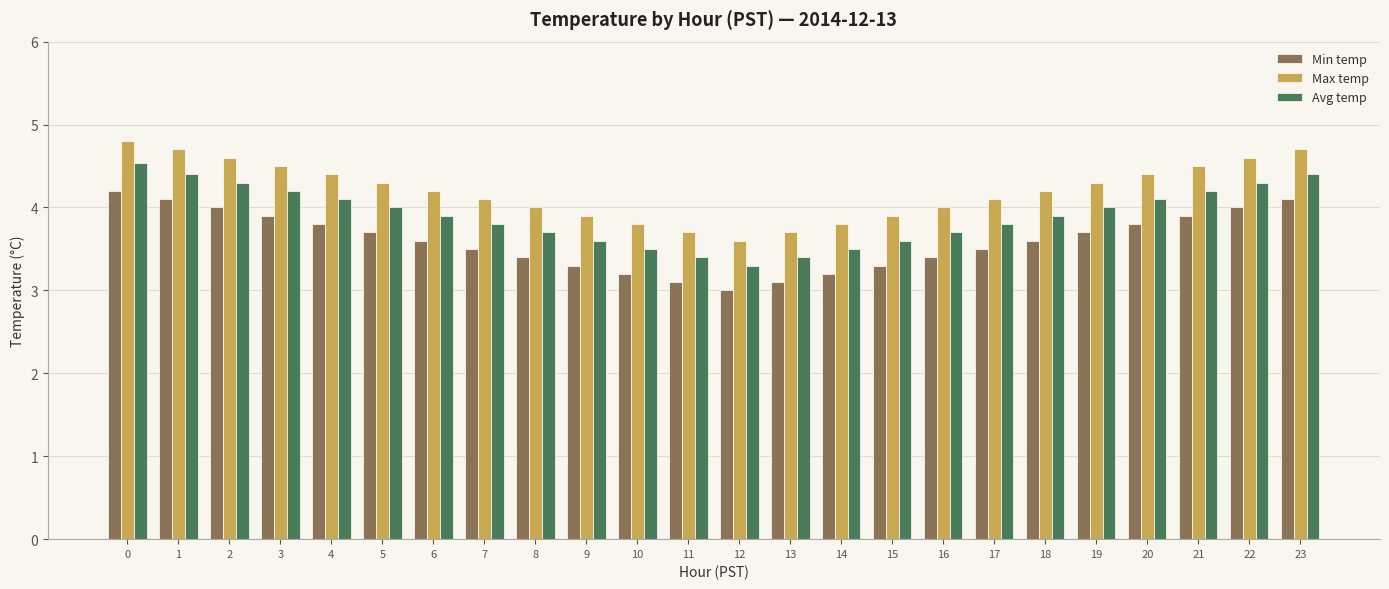

Count the number of data series in this chart.

3